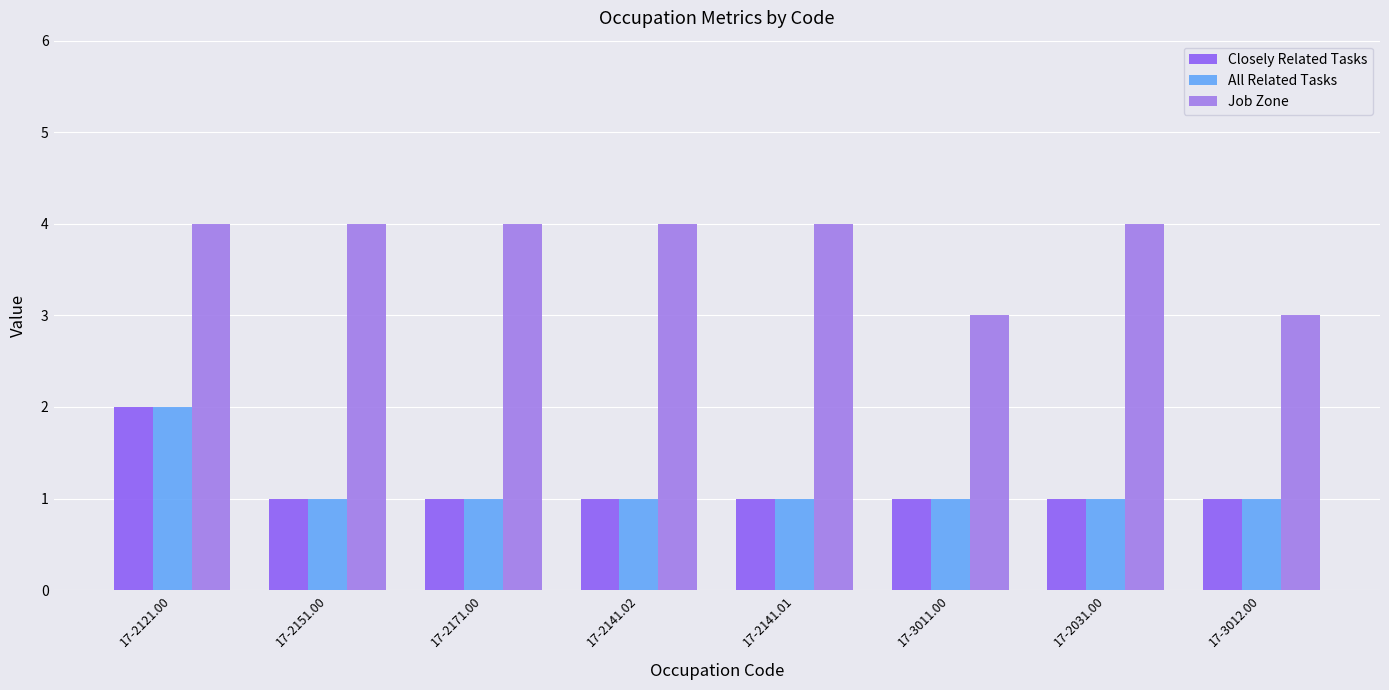

Which series has the largest total across all categories?

Job Zone